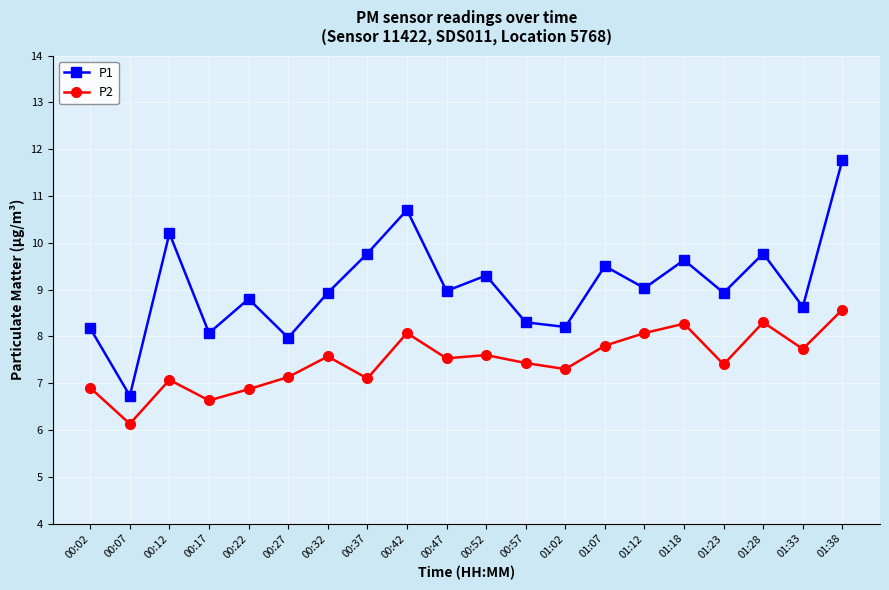

What is the highest value of the P1 series?

11.8